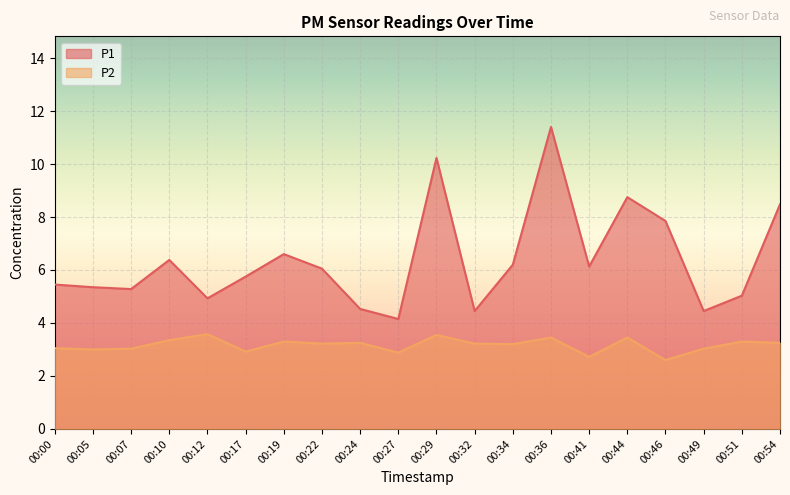

The value of P2 at 00:34 is 4.8. True or false?

False